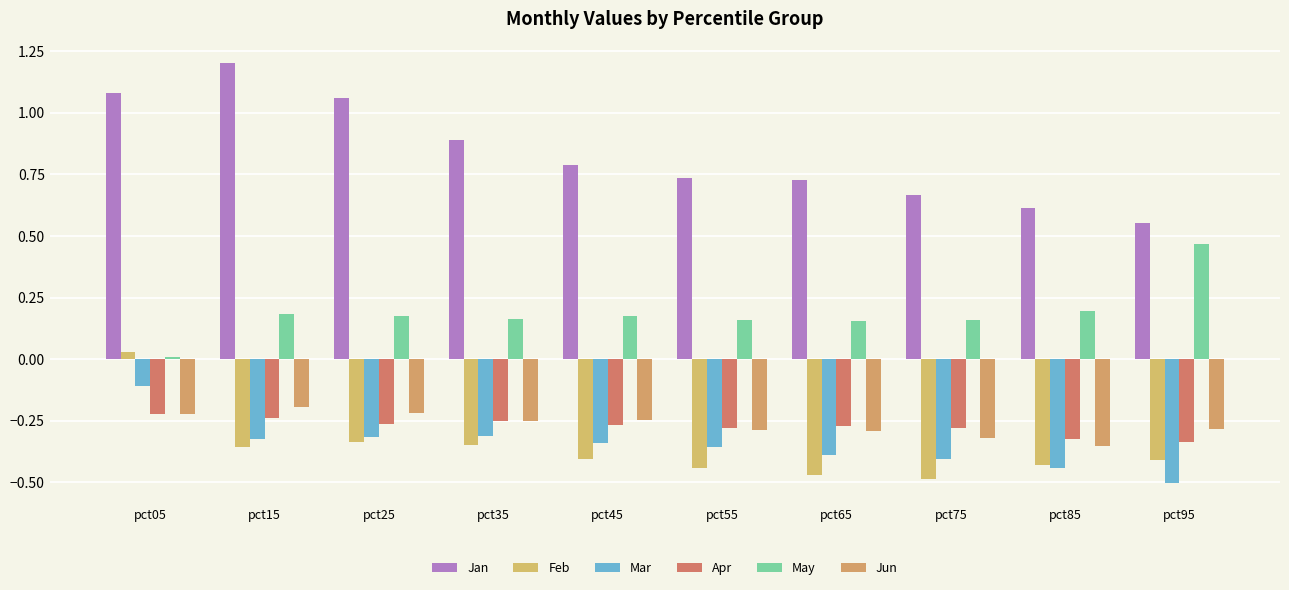

How many negative values does the Feb series have?

9